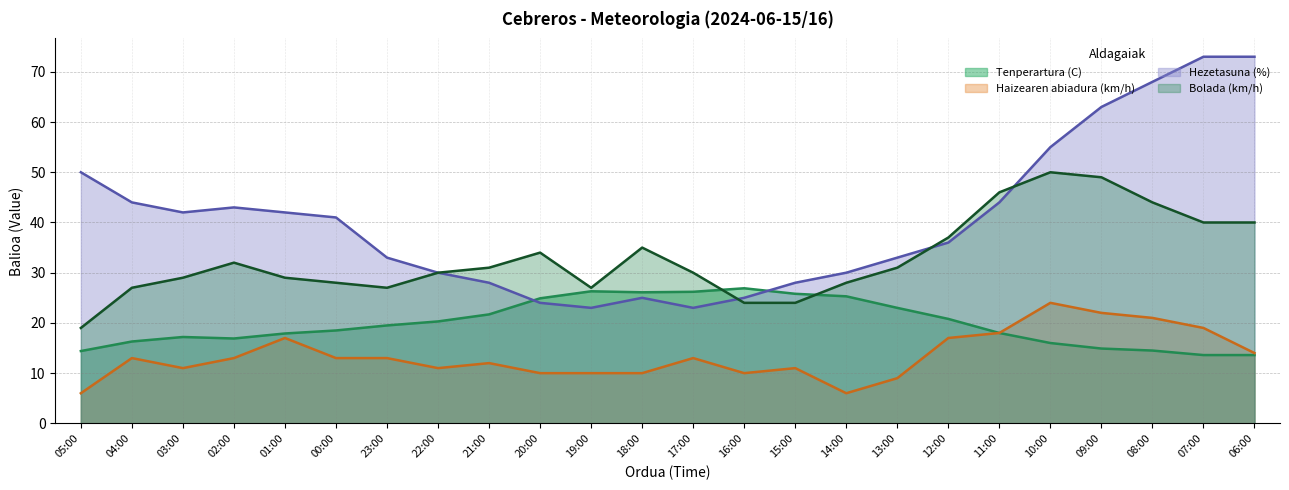

The Hezetasuna (%) series shows 117.7 at 07:00. True or false?

False